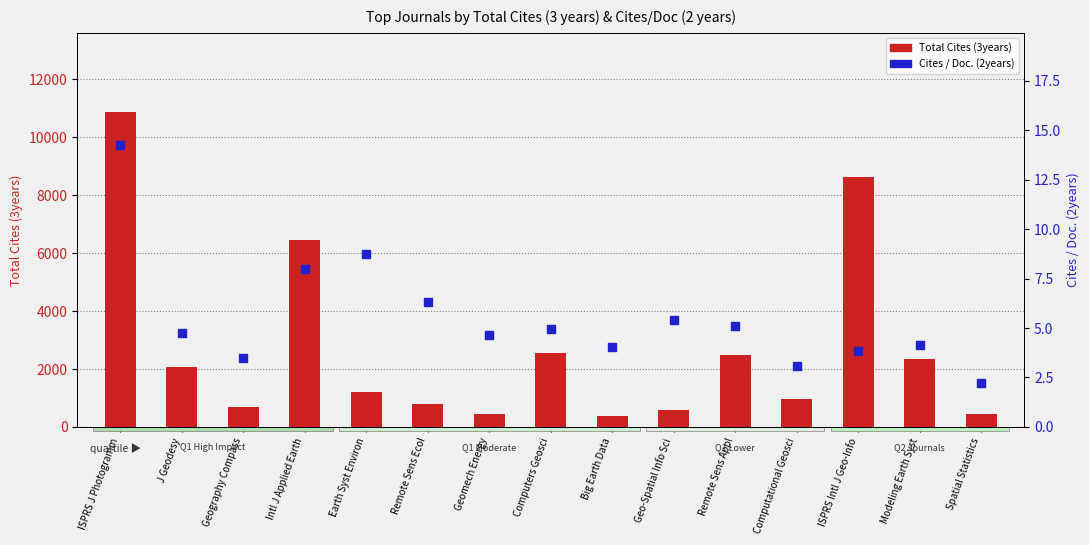

What are all the series names shown in the legend?

Total Cites (3years), Cites / Doc. (2years)